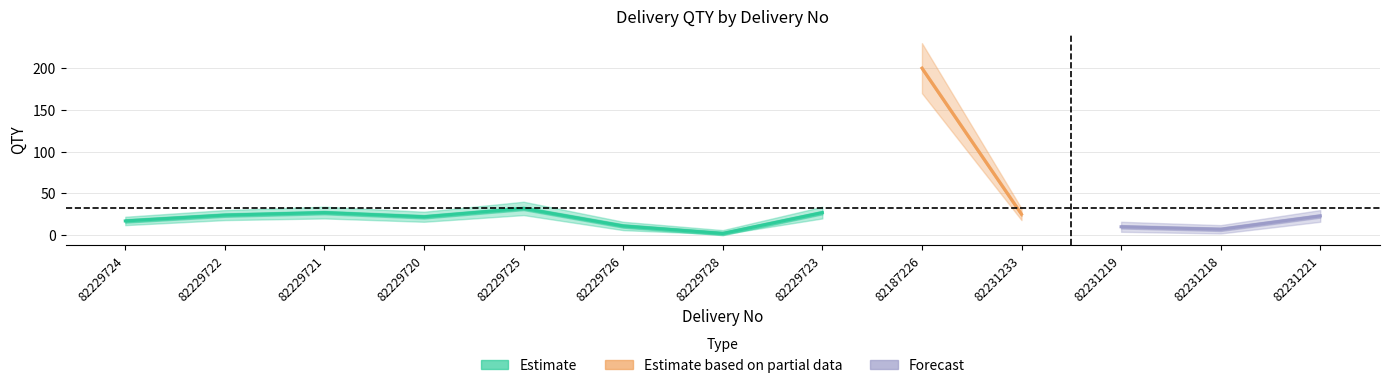

True or false: QTY and QTY_upper intersect in this chart.

False